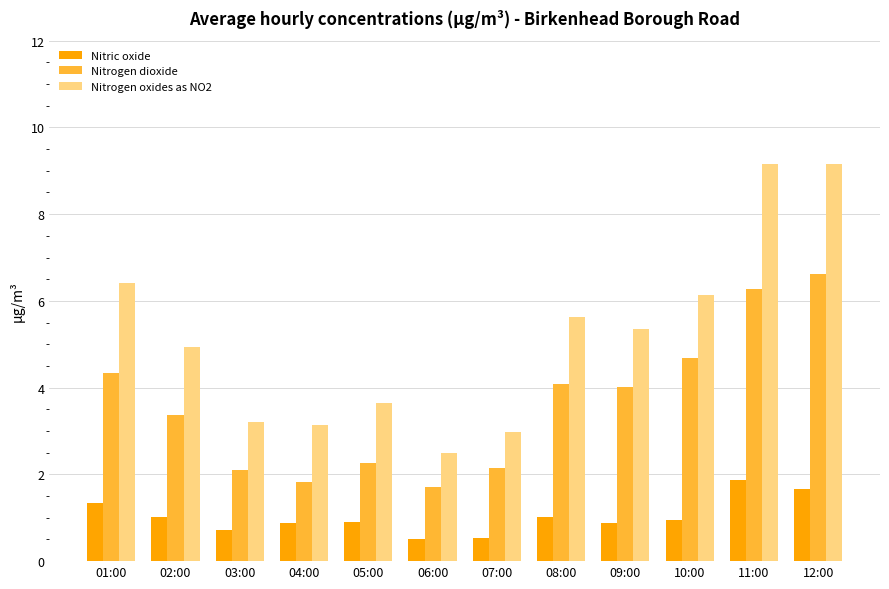

What are all the series names shown in the legend?

Nitric oxide, Nitrogen dioxide, Nitrogen oxides as NO2